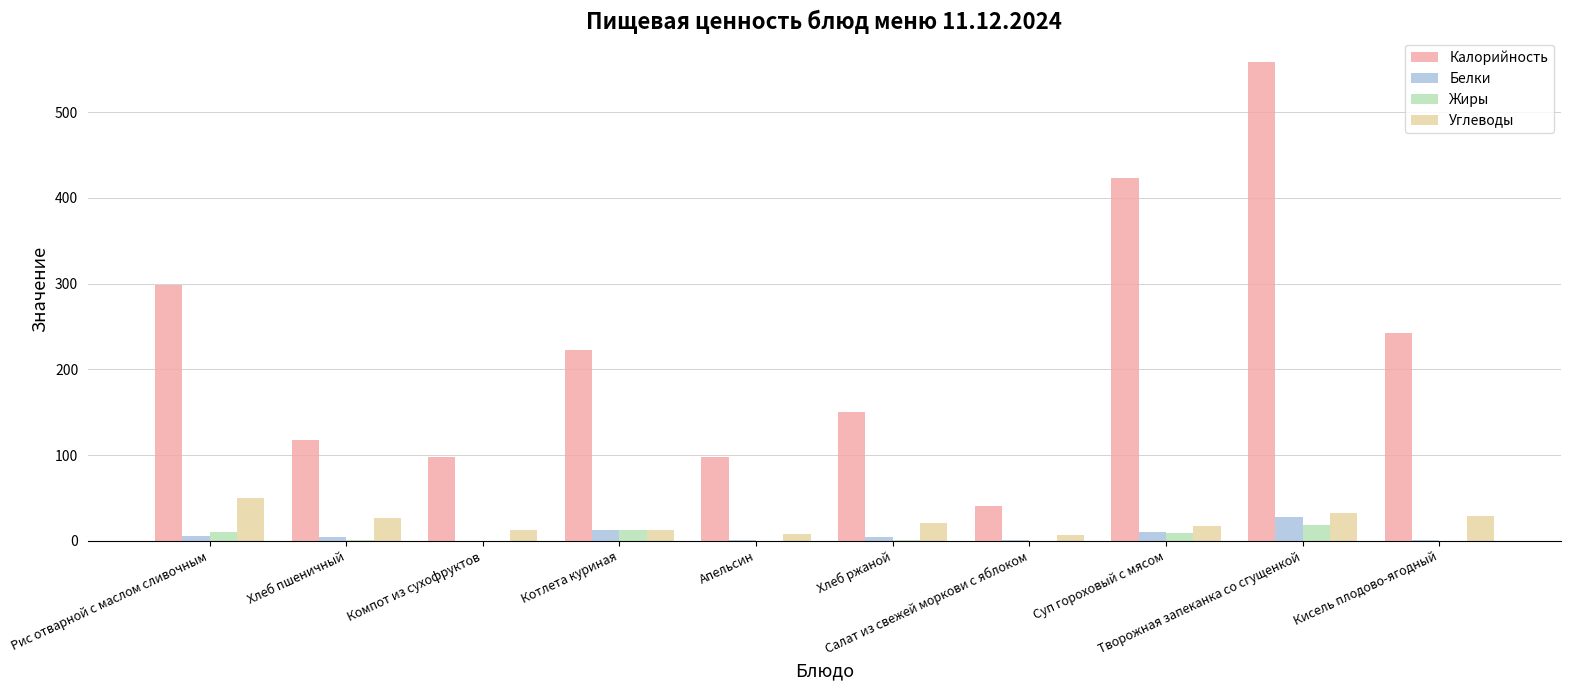

What is the sum of all Калорийность values?

2251